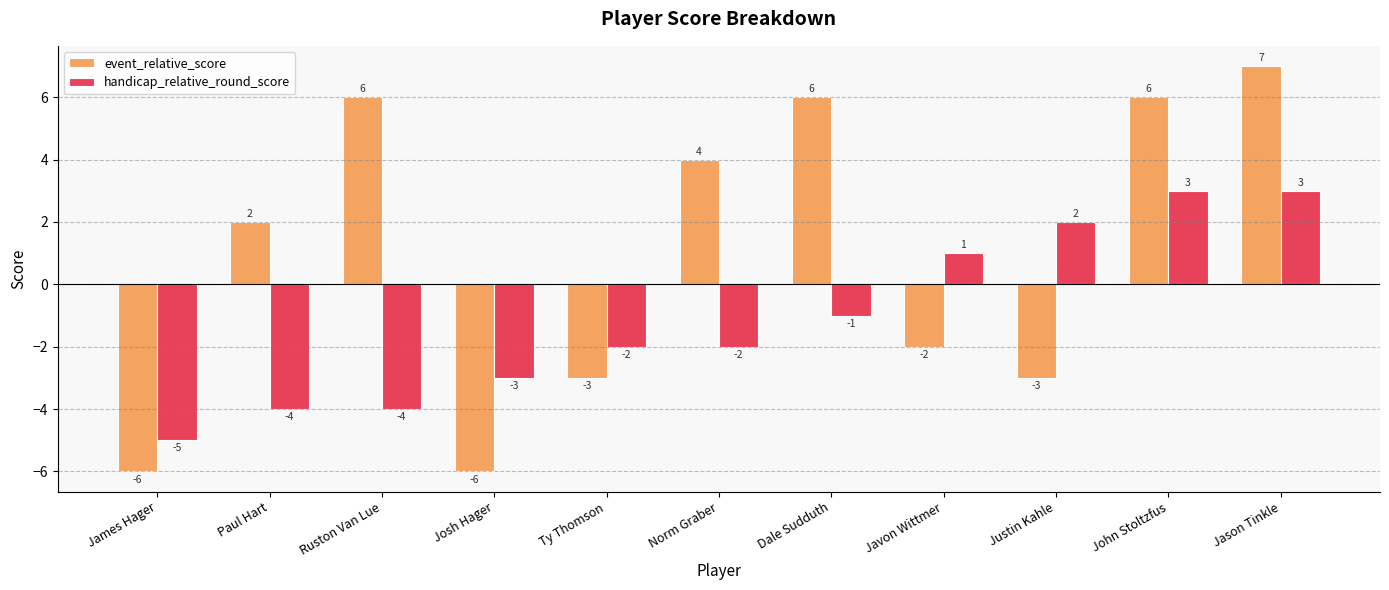

What is the label of the 1st bar from the left?

James Hager